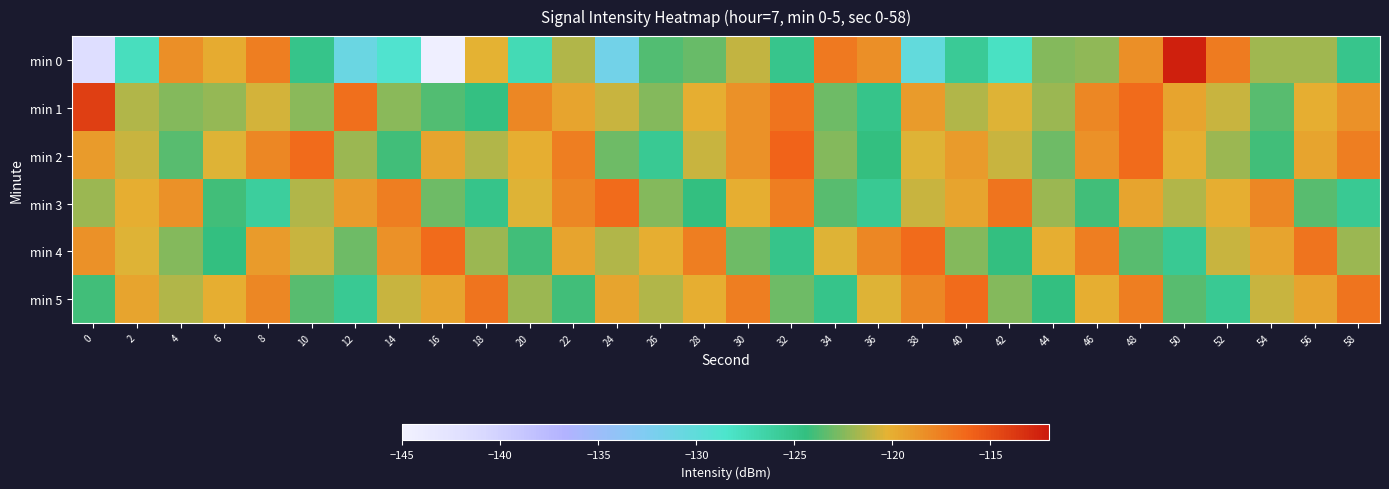

Reading left to right, list all the values displayed in this chart.

min 0: 0=-141.7	2=-127.7	4=-118.3	6=-119.9	8=-117.5	10=-125.0	12=-130.9	14=-128.9	16=-144.6	18=-120.3	20=-127.3	22=-121.4	24=-131.6	26=-123.7	28=-123.2	30=-121.1	32=-125.1	34=-117.2	36=-118.4	38=-130.3	40=-125.6	42=-128.1	44=-122.5	46=-122.2	48=-118.4	50=-112.4	52=-117.4	54=-121.9	56=-121.8	58=-125.1
min 1: 0=-114.1	2=-121.5	4=-122.5	6=-122.1	8=-120.7	10=-122.3	12=-116.7	14=-122.4	16=-123.6	18=-124.5	20=-118.0	22=-119.5	24=-121.0	26=-122.5	28=-120.0	30=-118.5	32=-117.0	34=-123.0	36=-125.0	38=-119.0	40=-121.5	42=-120.5	44=-122.0	46=-118.0	48=-116.5	50=-119.5	52=-121.0	54=-123.5	56=-120.0	58=-118.5
min 2: 0=-119.0	2=-121.0	4=-123.5	6=-120.5	8=-118.0	10=-116.5	12=-122.0	14=-124.0	16=-119.5	18=-121.5	20=-120.0	22=-117.5	24=-123.0	26=-125.5	28=-121.0	30=-118.5	32=-116.0	34=-122.5	36=-124.5	38=-120.5	40=-119.0	42=-121.0	44=-123.0	46=-118.5	48=-116.5	50=-120.0	52=-122.0	54=-124.0	56=-119.5	58=-117.5
min 3: 0=-122.0	2=-120.0	4=-118.5	6=-124.0	8=-126.0	10=-121.5	12=-119.0	14=-117.5	16=-123.0	18=-125.0	20=-120.5	22=-118.0	24=-116.5	26=-122.5	28=-124.5	30=-120.0	32=-117.5	34=-123.5	36=-125.5	38=-121.0	40=-119.5	42=-117.0	44=-122.0	46=-124.0	48=-119.5	50=-121.5	52=-120.0	54=-118.0	56=-123.5	58=-125.5
min 4: 0=-118.5	2=-120.5	4=-122.5	6=-124.5	8=-119.0	10=-121.0	12=-123.0	14=-118.5	16=-116.5	18=-122.0	20=-124.0	22=-119.5	24=-121.5	26=-120.0	28=-117.5	30=-123.0	32=-125.0	34=-120.5	36=-118.0	38=-116.5	40=-122.5	42=-124.5	44=-120.0	46=-117.5	48=-123.5	50=-125.5	52=-121.0	54=-119.5	56=-117.0	58=-122.0
min 5: 0=-124.0	2=-119.5	4=-121.5	6=-120.0	8=-118.0	10=-123.5	12=-125.5	14=-121.0	16=-119.5	18=-117.0	20=-122.0	22=-124.0	24=-119.5	26=-121.5	28=-120.0	30=-117.5	32=-123.0	34=-125.0	36=-120.5	38=-118.0	40=-116.5	42=-122.5	44=-124.5	46=-120.0	48=-117.5	50=-123.5	52=-125.5	54=-121.0	56=-119.5	58=-117.0